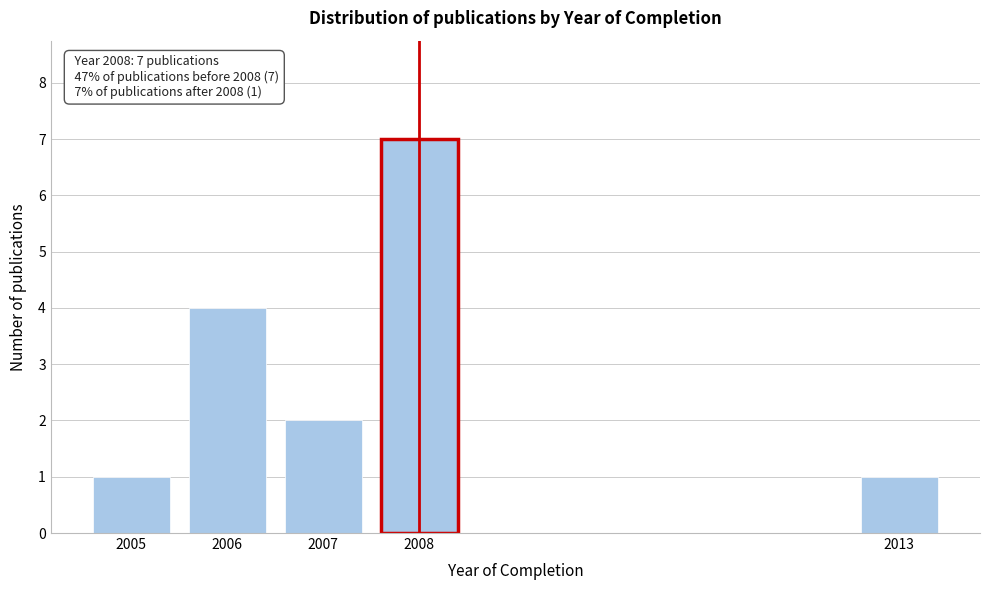

Reading left to right, transcribe all the data shown in this chart.

1	4	2	7	1